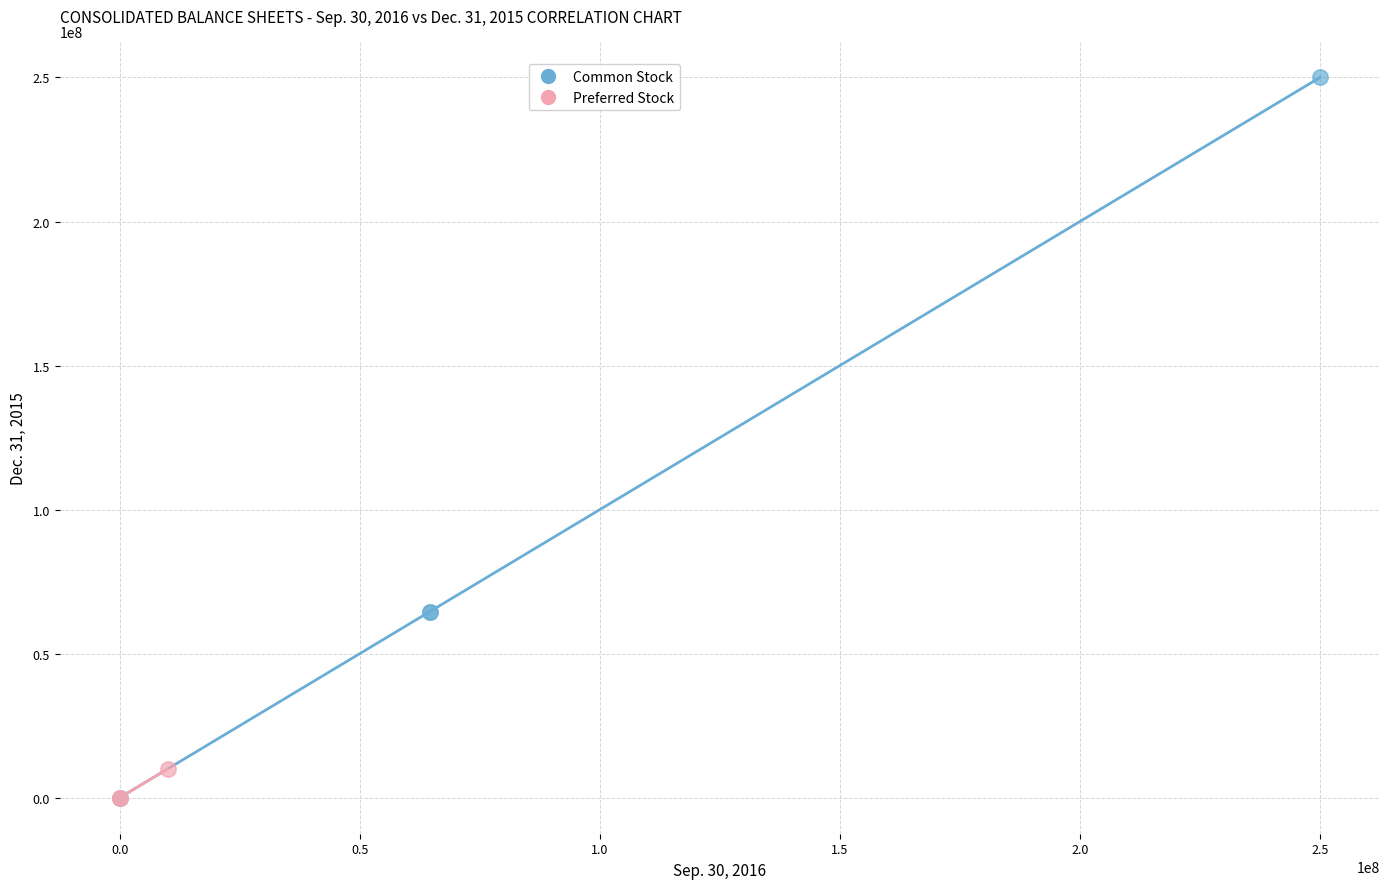

Which series has the widest spread of Y values?

Common Stock